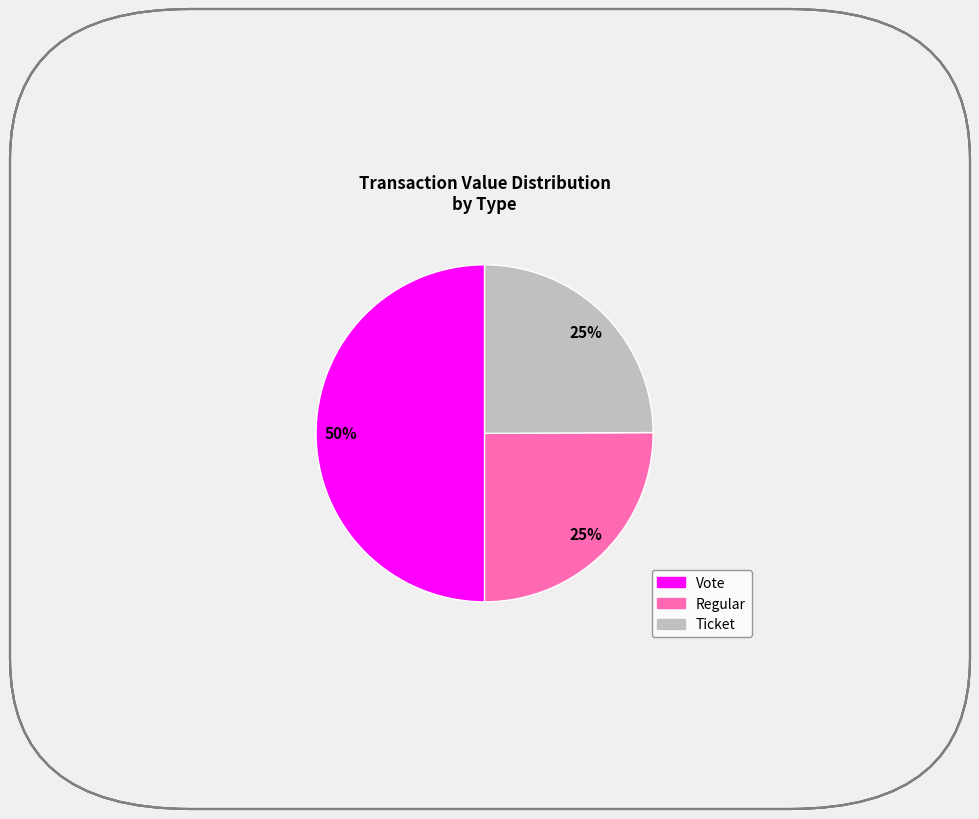

To the nearest percent, what is the average slice percentage?

33%